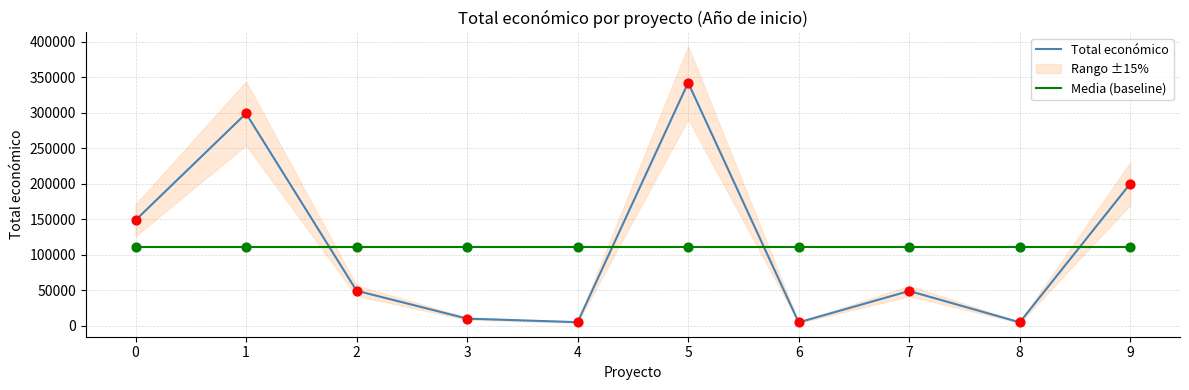

At how many categories does at least one series exceed 334788?

1